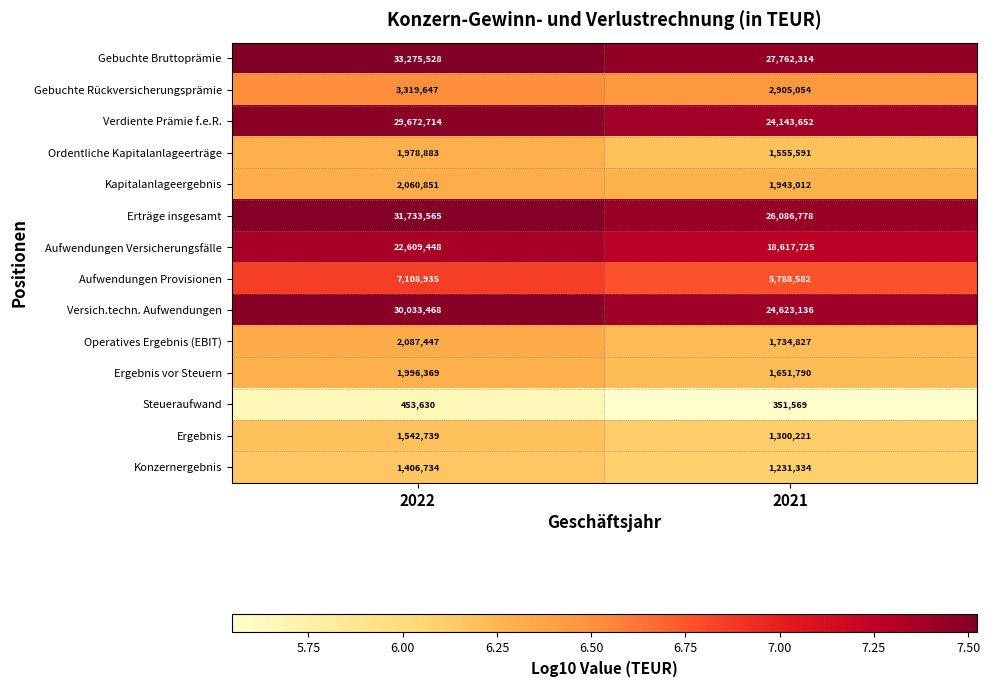

Reading left to right, extract all data points from this chart.

Gebuchte Bruttoprämie: 2022=33275528	2021=27762314
Gebuchte Rückversicherungsprämie: 2022=3319647	2021=2905054
Verdiente Prämie f.e.R.: 2022=29672714	2021=24143652
Ordentliche Kapitalanlageerträge: 2022=1978883	2021=1555591
Kapitalanlageergebnis: 2022=2060851	2021=1943012
Erträge insgesamt: 2022=31733565	2021=26086778
Aufwendungen Versicherungsfälle: 2022=22609448	2021=18617725
Aufwendungen Provisionen: 2022=7108935	2021=5788582
Versich.techn. Aufwendungen: 2022=30033468	2021=24623136
Operatives Ergebnis (EBIT): 2022=2087447	2021=1734827
Ergebnis vor Steuern: 2022=1996369	2021=1651790
Steueraufwand: 2022=453630	2021=351569
Ergebnis: 2022=1542739	2021=1300221
Konzernergebnis: 2022=1406734	2021=1231334